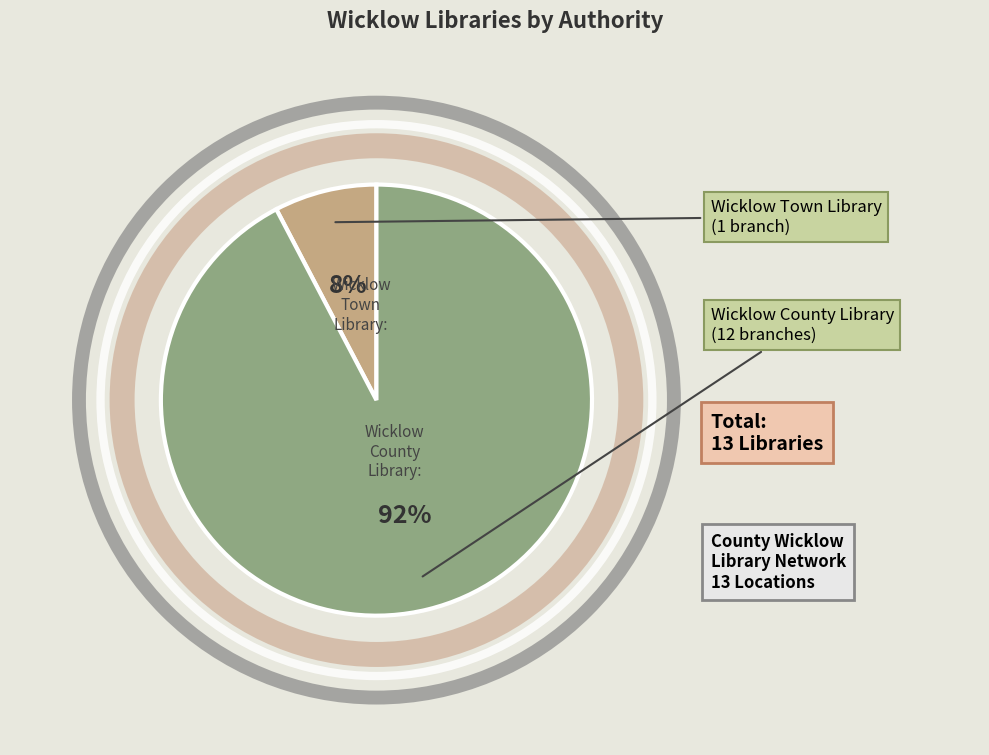

How many segments does this pie chart have?

2